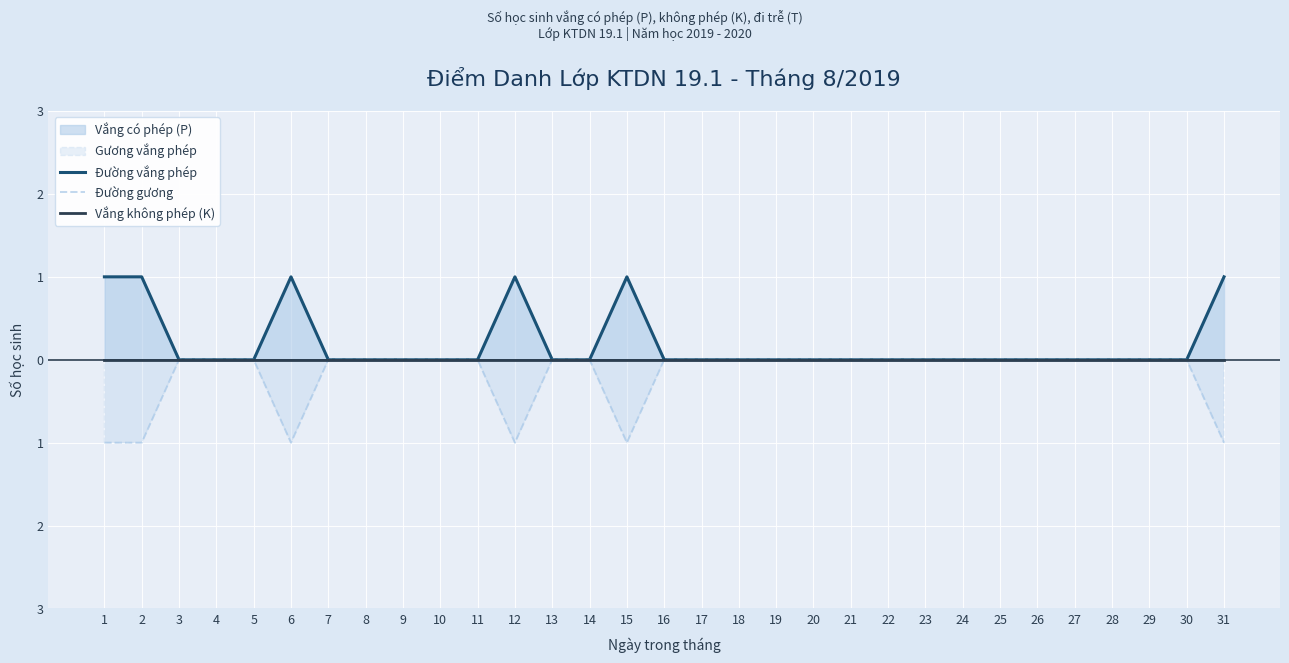

True or false: Đường vắng phép and Vắng không phép (K) intersect in this chart.

False